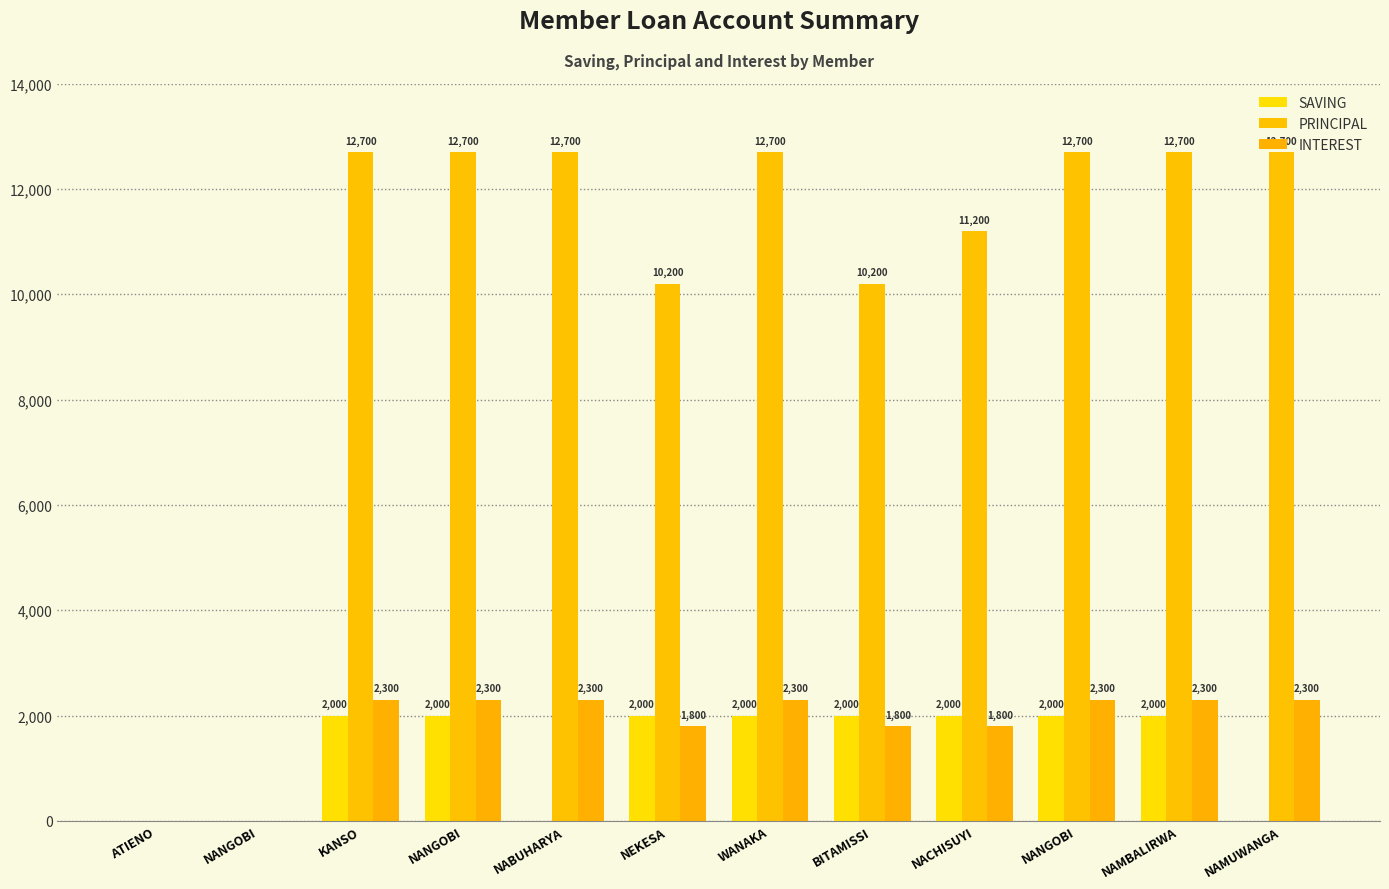

Is it true that SAVING equals 1153 at NAMBALIRWA?

False